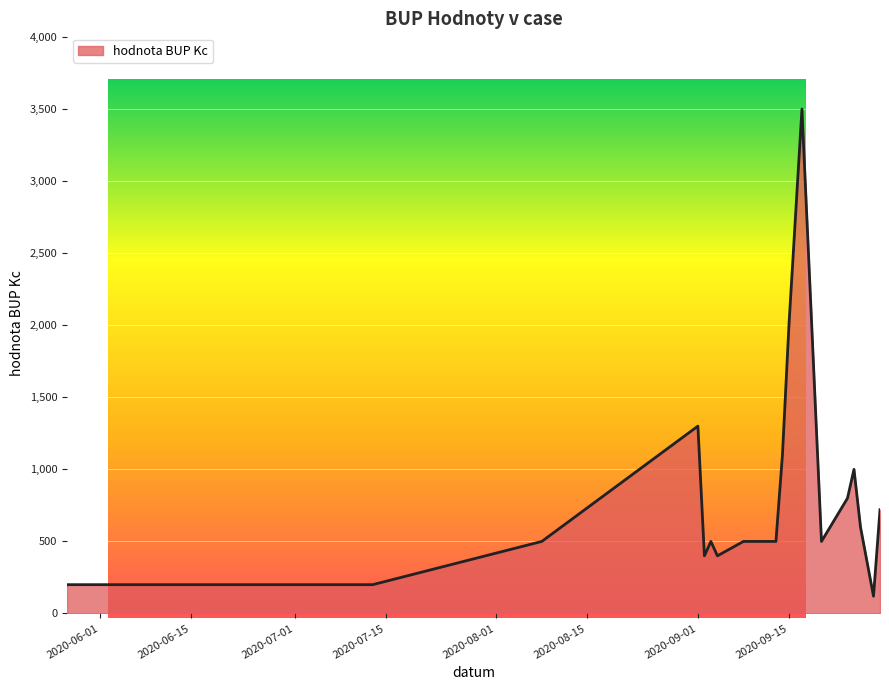

What is the smallest value displayed?

120